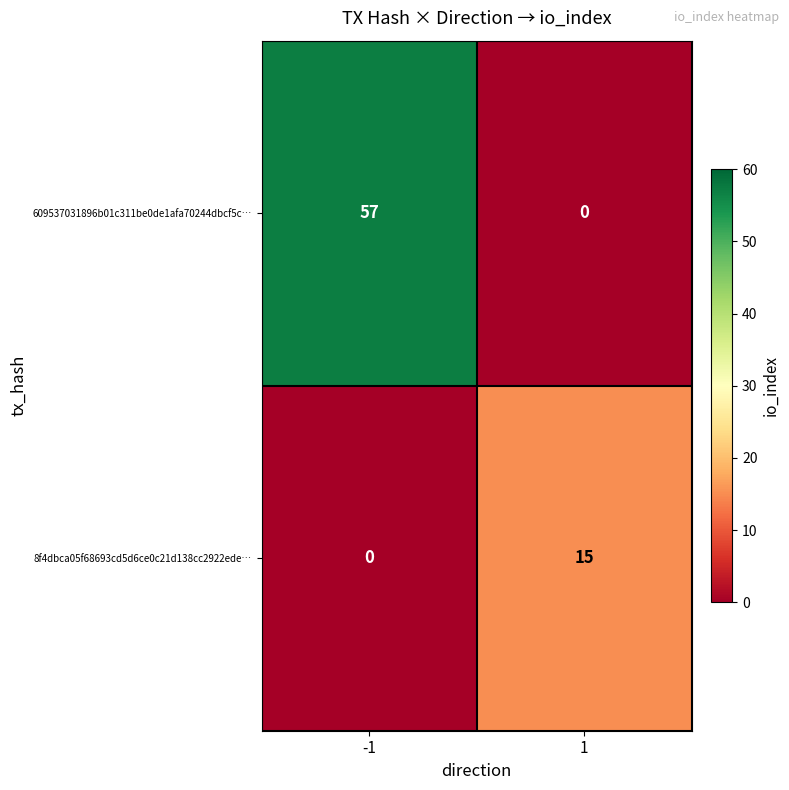

What is the total value across all series at -1?

57